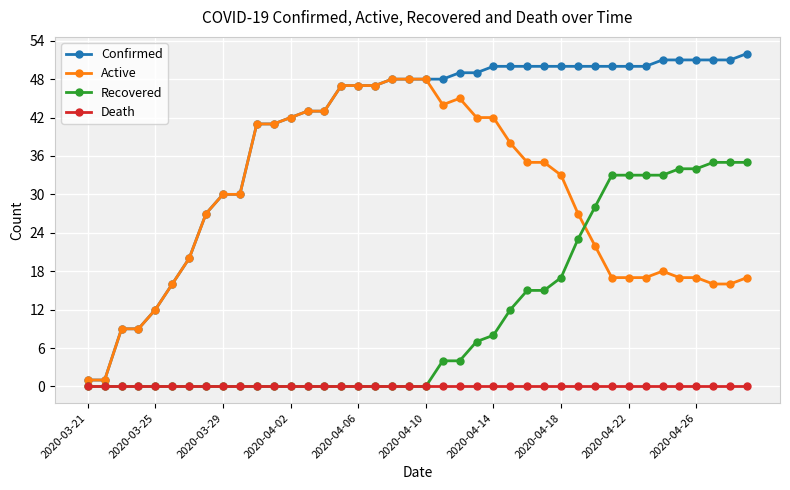

Rank the series by their average value, from lowest to highest.

Death, Recovered, Active, Confirmed